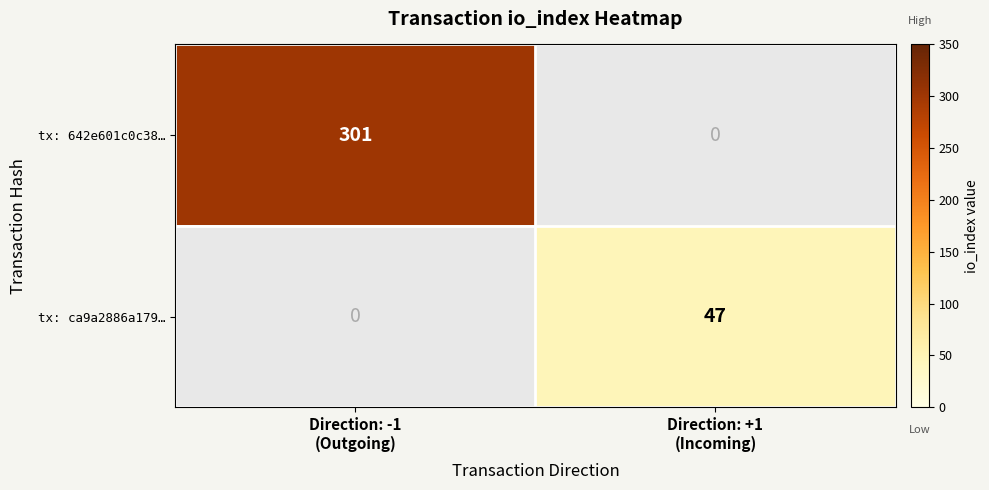

The value of tx: 642e601c0c38… at Direction: -1 (Outgoing) is 200.6. True or false?

False